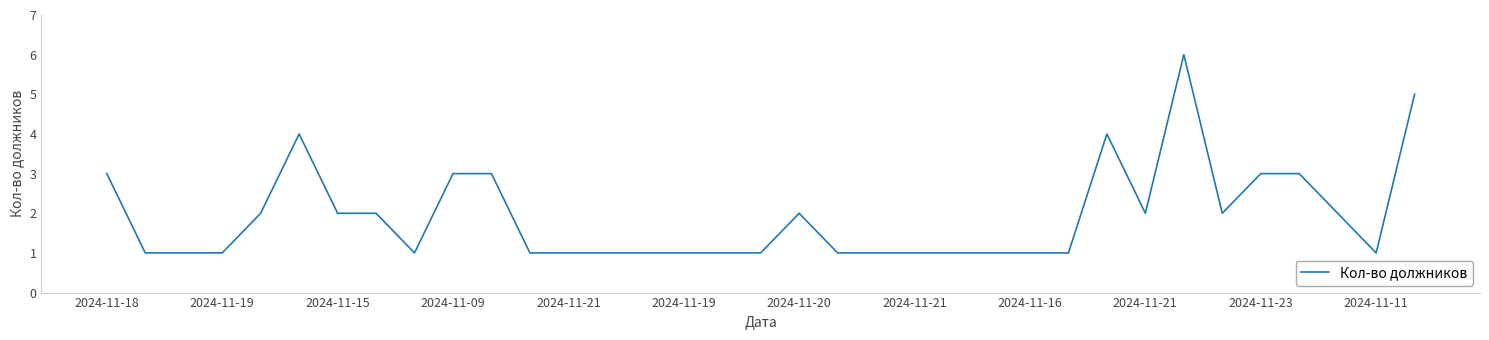

What is the difference between the maximum and minimum values?

5